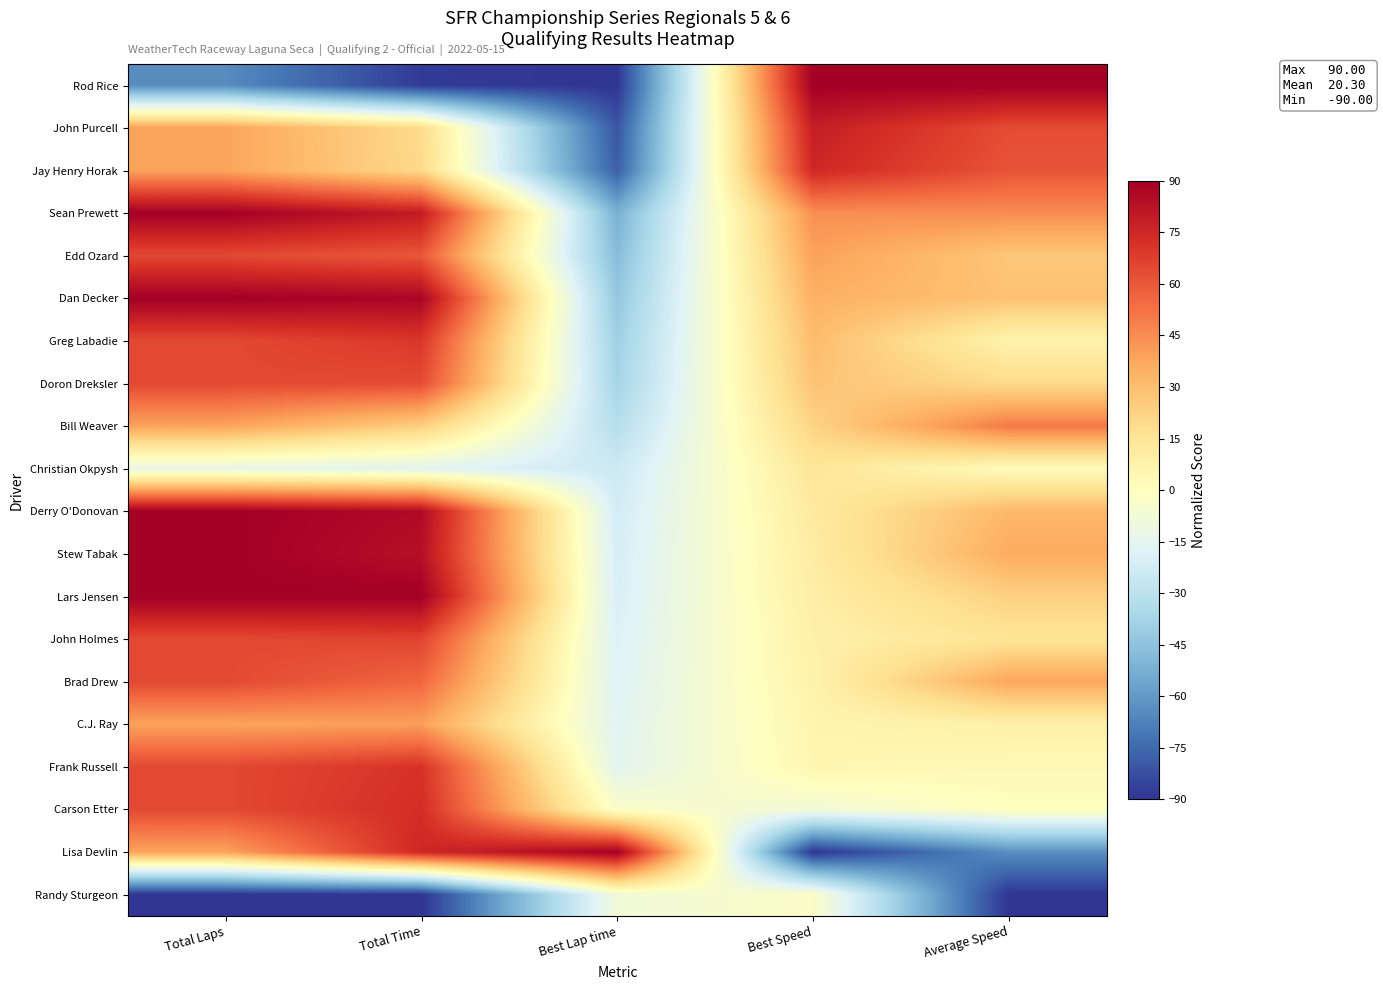

Reading left to right, what are all the values shown in this chart?

Rod Rice: Total Laps=-64.3	Total Time=-88.3	Best Lap time=-90.0	Best Speed=90.0	Average Speed=90.0
John Purcell: Total Laps=38.6	Total Time=19.2	Best Lap time=-80.6	Best Speed=78.3	Average Speed=63.5
Jay Henry Horak: Total Laps=38.6	Total Time=20.0	Best Lap time=-77.8	Best Speed=74.9	Average Speed=61.1
Sean Prewett: Total Laps=90.0	Total Time=79.4	Best Lap time=-51.8	Best Speed=44.2	Average Speed=45.1
Edd Ozard: Total Laps=64.3	Total Time=60.3	Best Lap time=-47.2	Best Speed=39.0	Average Speed=26.9
Dan Decker: Total Laps=90.0	Total Time=87.4	Best Lap time=-43.1	Best Speed=34.4	Average Speed=28.4
Greg Labadie: Total Laps=64.3	Total Time=69.7	Best Lap time=-39.5	Best Speed=30.5	Average Speed=6.6
Doron Dreksler: Total Laps=64.3	Total Time=63.5	Best Lap time=-37.4	Best Speed=28.2	Average Speed=19.8
Bill Weaver: Total Laps=38.6	Total Time=23.8	Best Lap time=-31.9	Best Speed=22.2	Average Speed=50.3
Christian Okpysh: Total Laps=-12.9	Total Time=-15.9	Best Lap time=-24.2	Best Speed=14.1	Average Speed=1.7
Derry O'Donovan: Total Laps=90.0	Total Time=85.5	Best Lap time=-22.2	Best Speed=12.0	Average Speed=32.3
Stew Tabak: Total Laps=90.0	Total Time=83.7	Best Lap time=-20.9	Best Speed=10.6	Average Speed=36.1
Lars Jensen: Total Laps=90.0	Total Time=90.0	Best Lap time=-20.1	Best Speed=9.8	Average Speed=23.3
John Holmes: Total Laps=64.3	Total Time=65.7	Best Lap time=-18.8	Best Speed=8.4	Average Speed=15.0
Brad Drew: Total Laps=64.3	Total Time=55.6	Best Lap time=-17.7	Best Speed=7.3	Average Speed=37.8
C.J. Ray: Total Laps=38.6	Total Time=39.9	Best Lap time=-16.2	Best Speed=5.8	Average Speed=8.4
Frank Russell: Total Laps=64.3	Total Time=71.3	Best Lap time=-15.5	Best Speed=5.0	Average Speed=3.4
Carson Etter: Total Laps=64.3	Total Time=72.8	Best Lap time=-3.0	Best Speed=-7.6	Average Speed=0.2
Lisa Devlin: Total Laps=38.6	Total Time=75.2	Best Lap time=90.0	Best Speed=-90.0	Average Speed=-63.4
Randy Sturgeon: Total Laps=-90.0	Total Time=-90.0	Best Lap time=-8.1	Best Speed=-2.5	Average Speed=-90.0